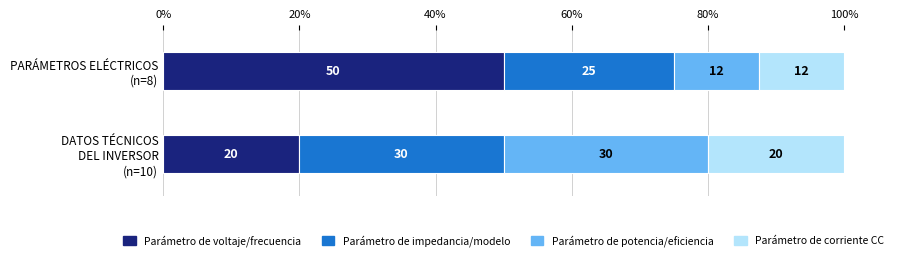

What is the sum of all Parámetro de voltaje/frecuencia values?

70.0